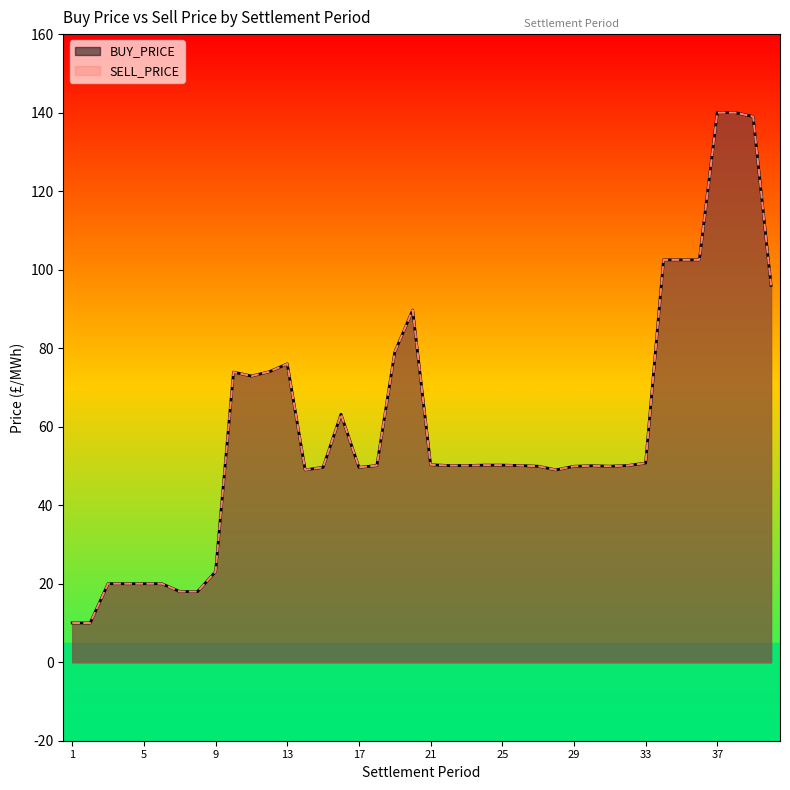

Is the value of BUY_PRICE at 15 greater than the value of SELL_PRICE at 11?

No